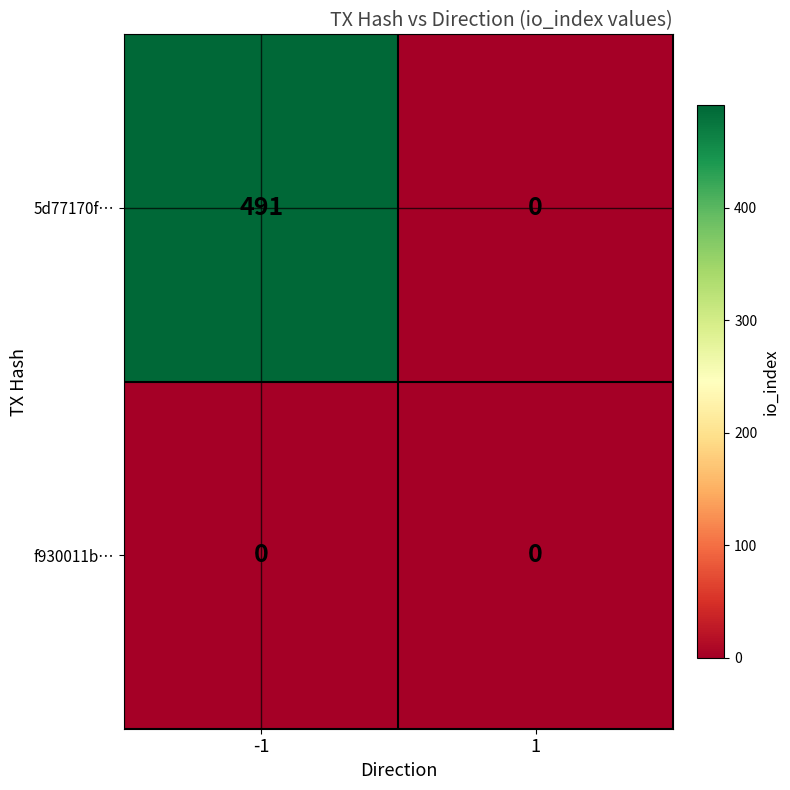

Which series has the largest total across all categories?

5d77170f…